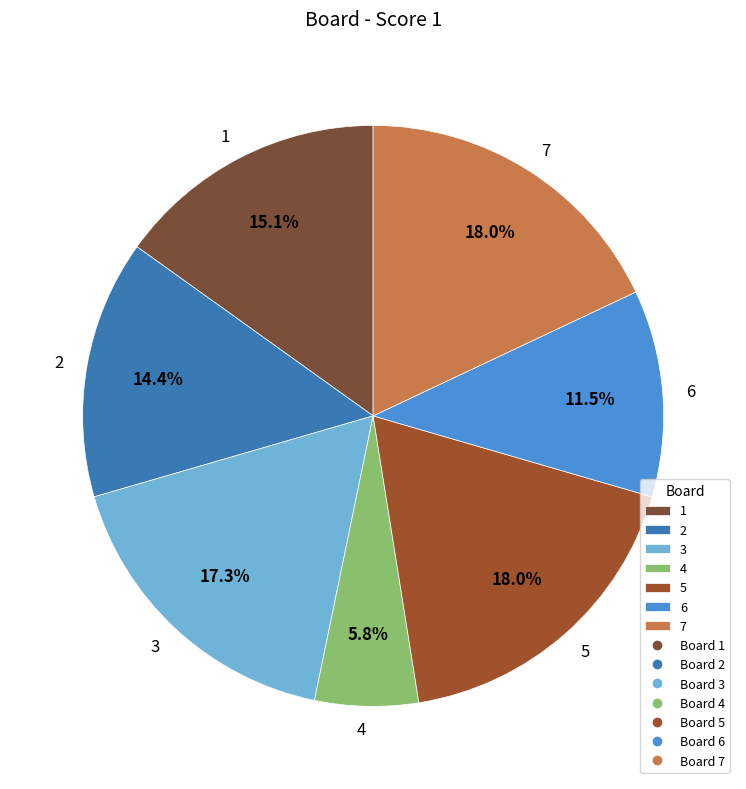

Does any single category account for the majority?

No